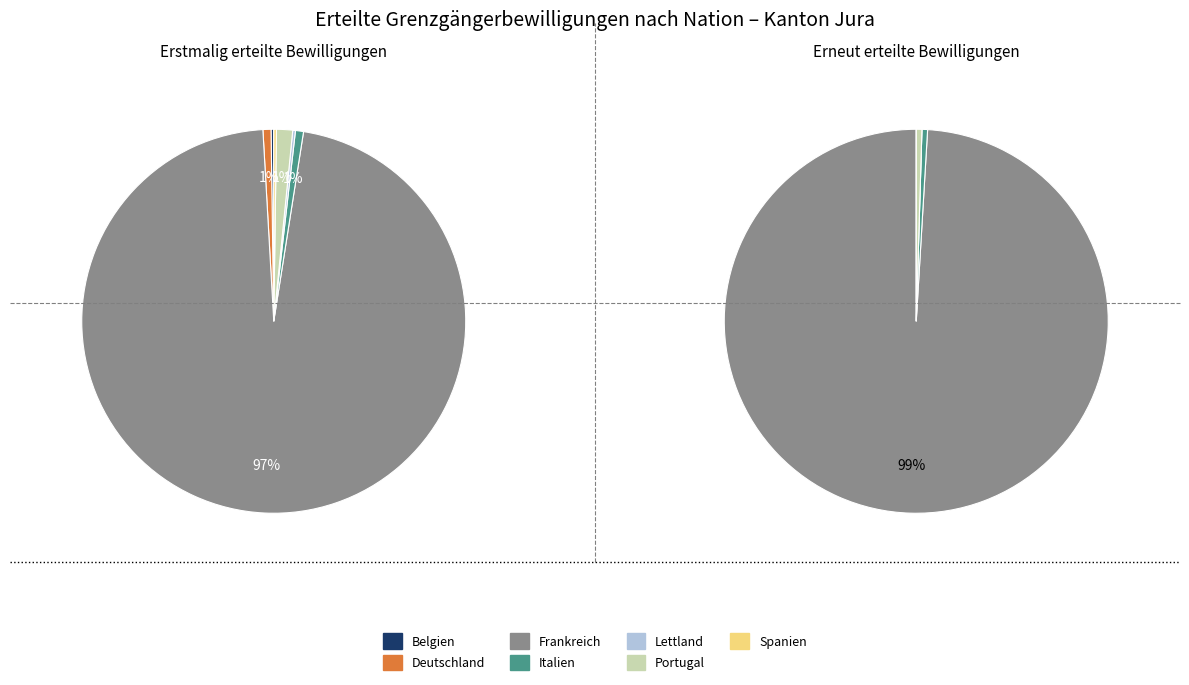

To the nearest percent, what percentage of the pie is Italien?

1%